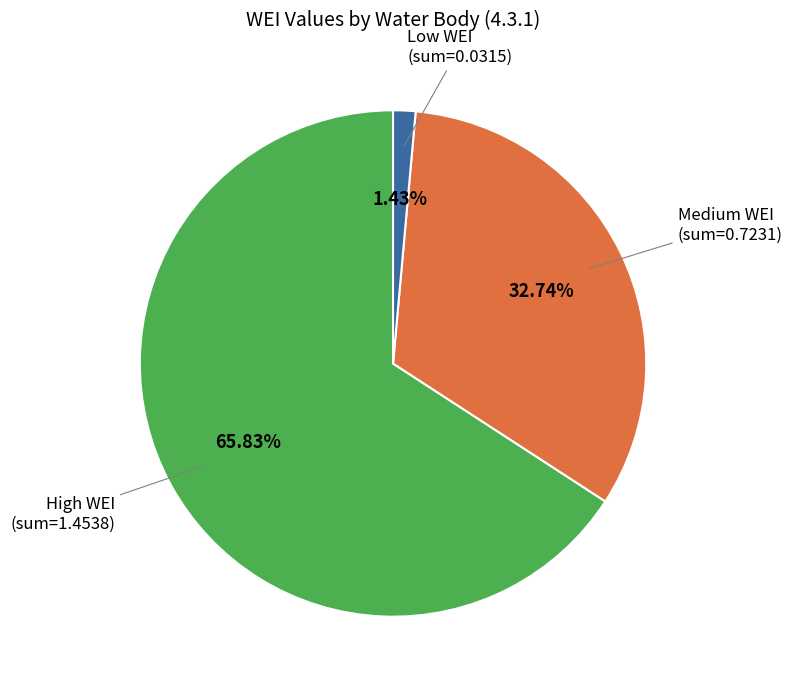

Count the number of slices in the pie.

3